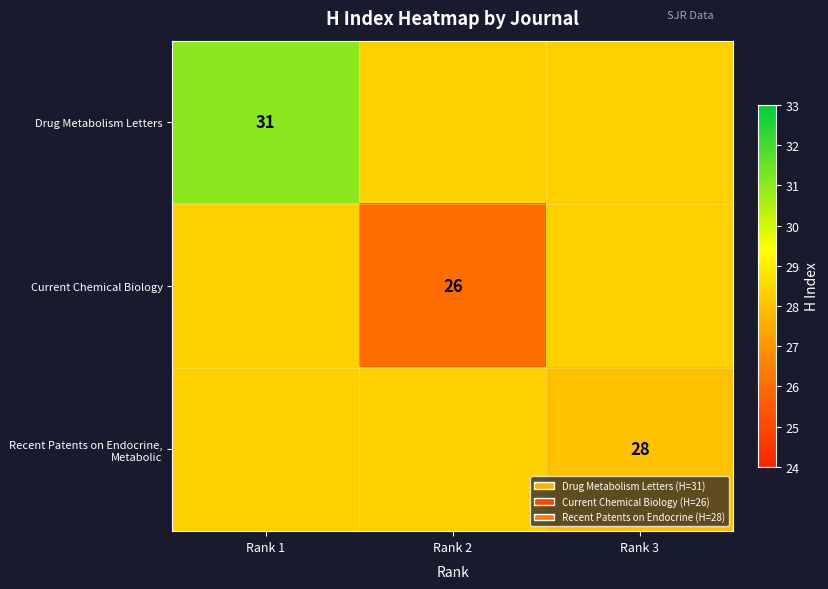

At which category does the chart reach its minimum across all series?

Rank 2